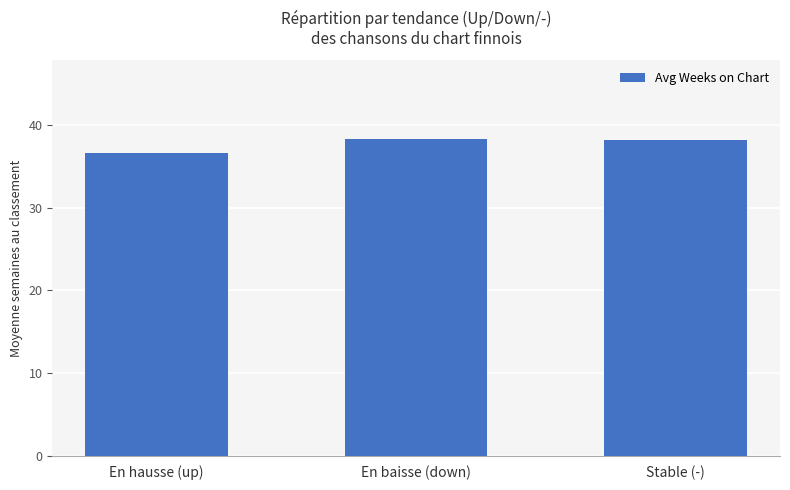

What is the sum of the values at En baisse (down) and Stable (-)?

76.5